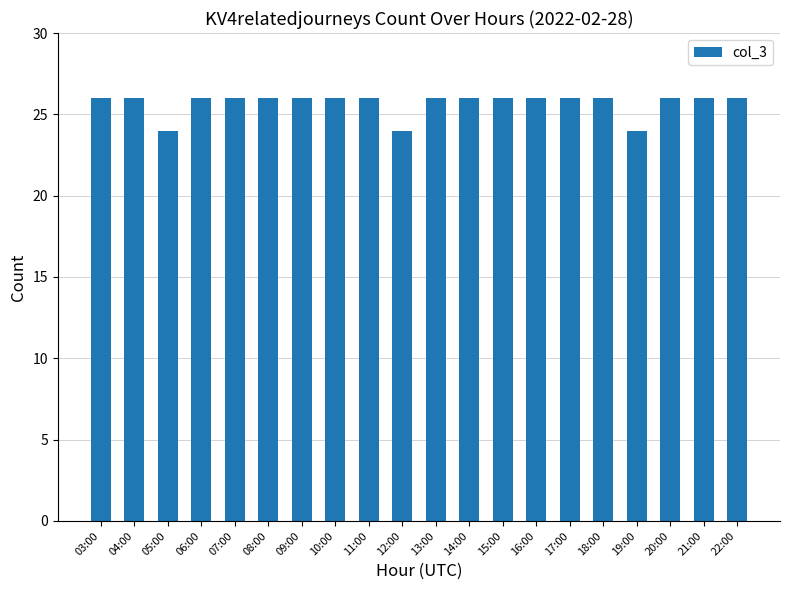

How many bars are there in total?

20